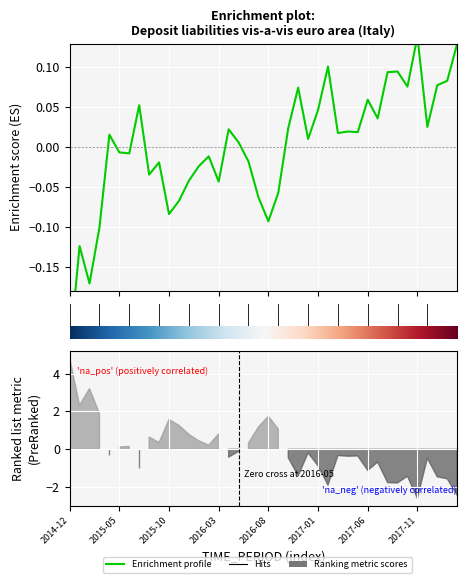

What is the value of the 2nd point from the left?

-0.1